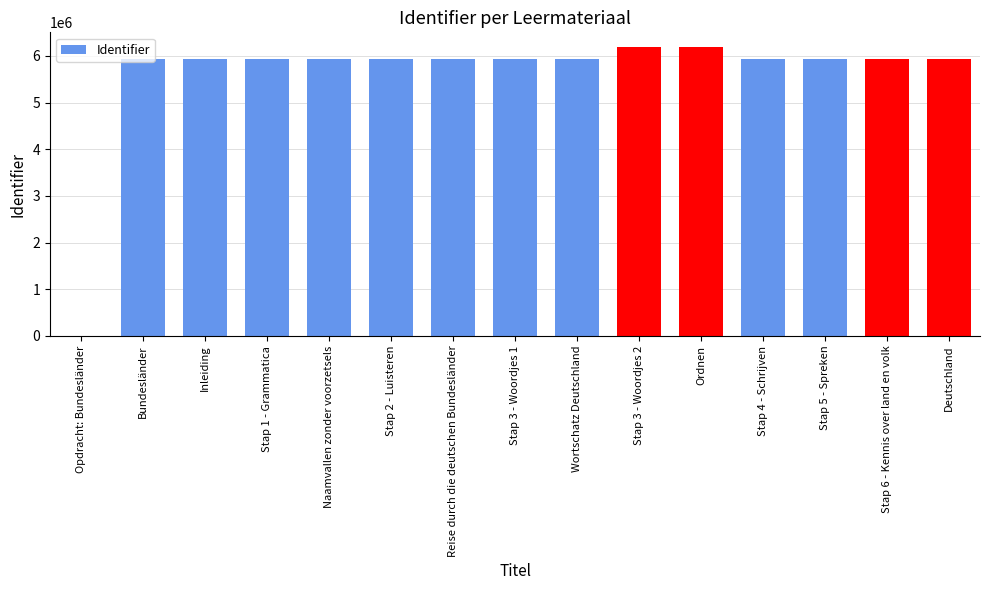

What is the sum of the values at Bundesländer and Inleiding?

11849691